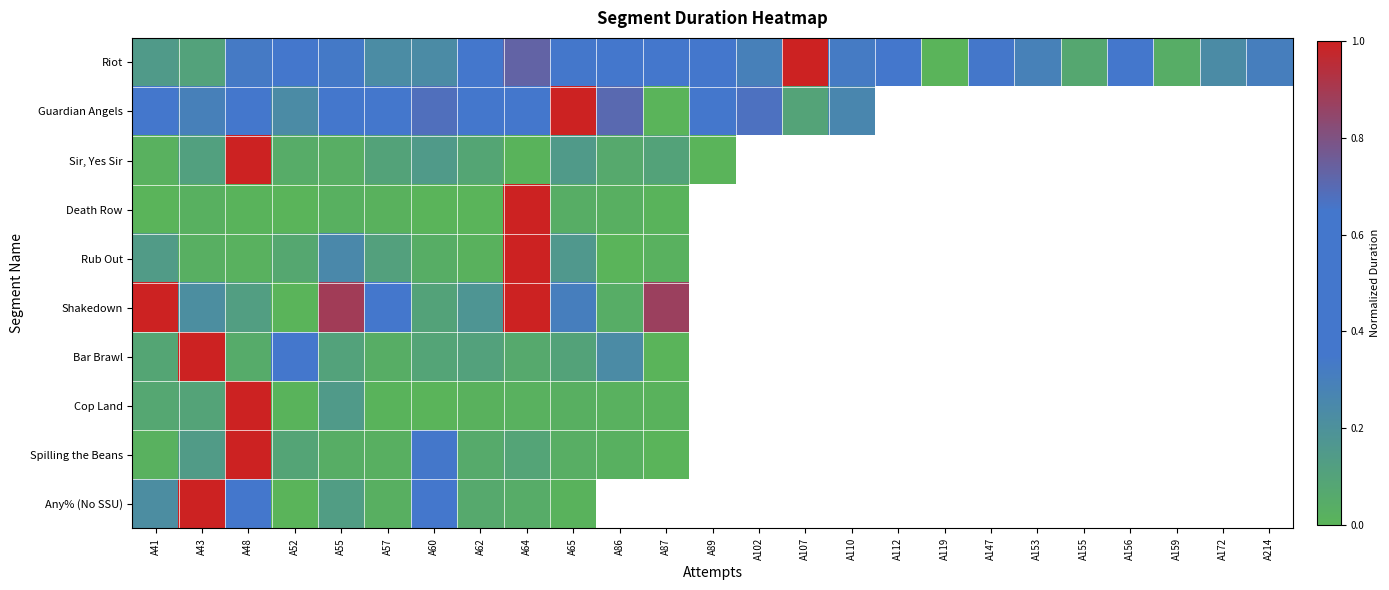

Which series has the largest total across all categories?

Riot